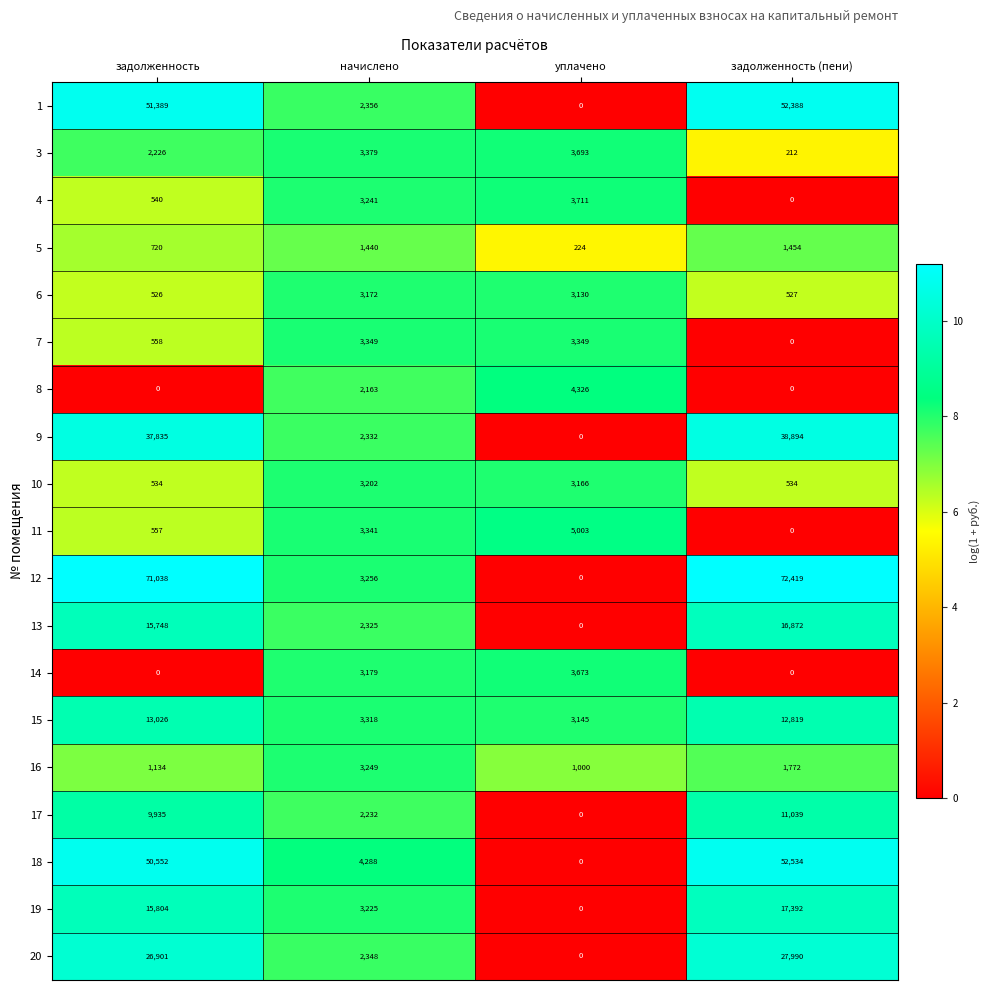

List the labels in order of 19 value, smallest first.

уплачено, начислено, задолженность, задолженность (пени)